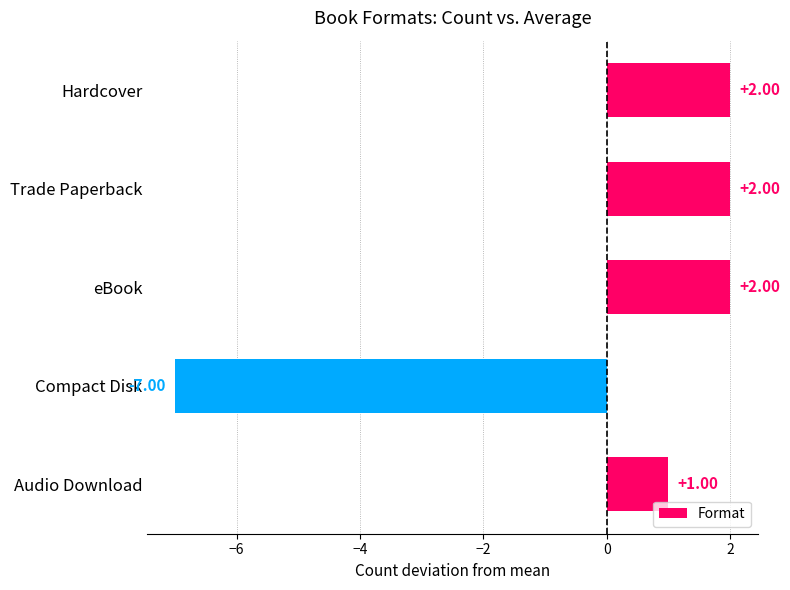

Where is the data nearest to the value -2?

Audio Download